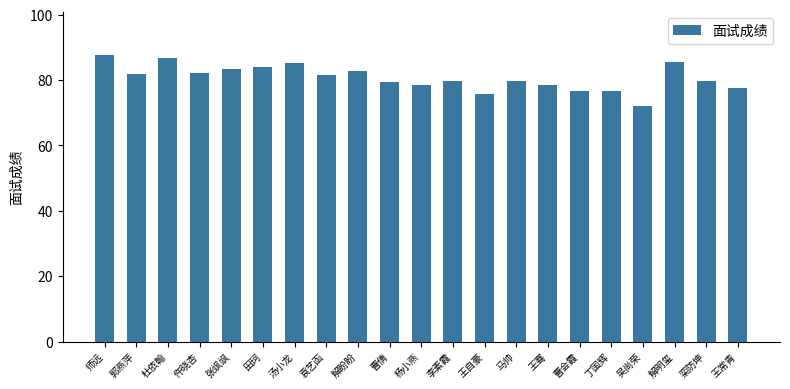

How many bars are there in total?

21